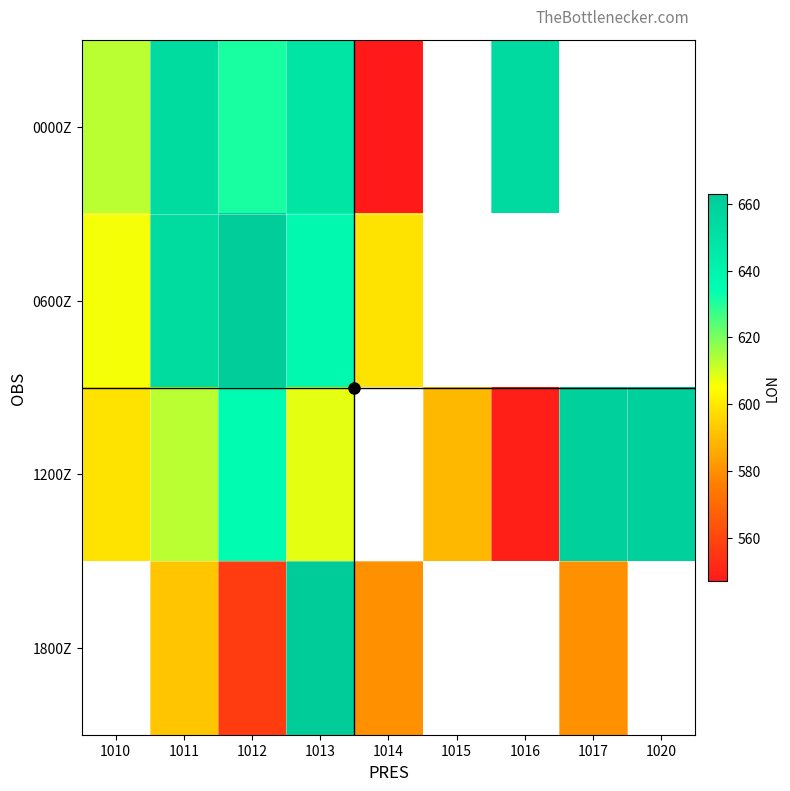

Which category has the highest value across all series?

1013